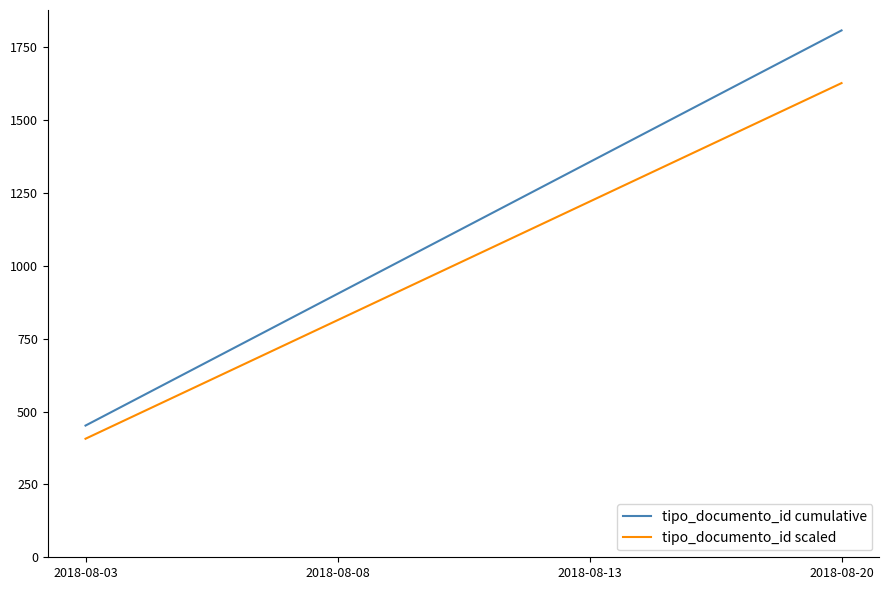

Count the number of data series in this chart.

2